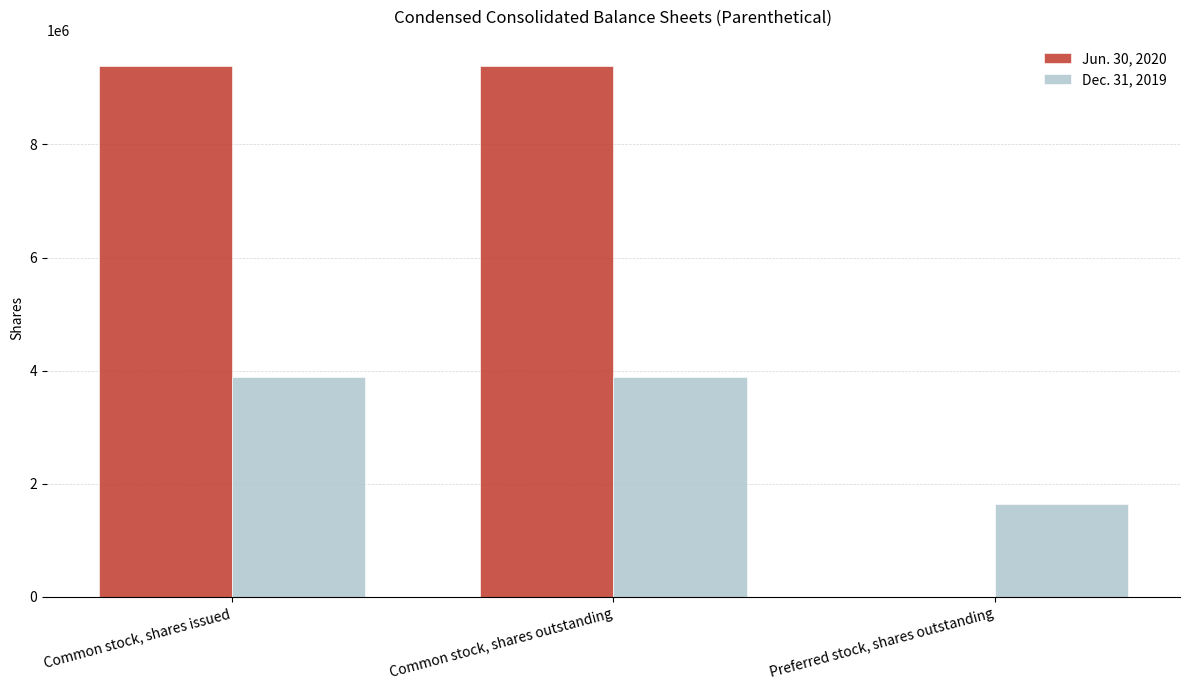

Is the value of Jun. 30, 2020 at Common stock, shares outstanding greater than the value of Dec. 31, 2019 at Common stock, shares outstanding?

Yes